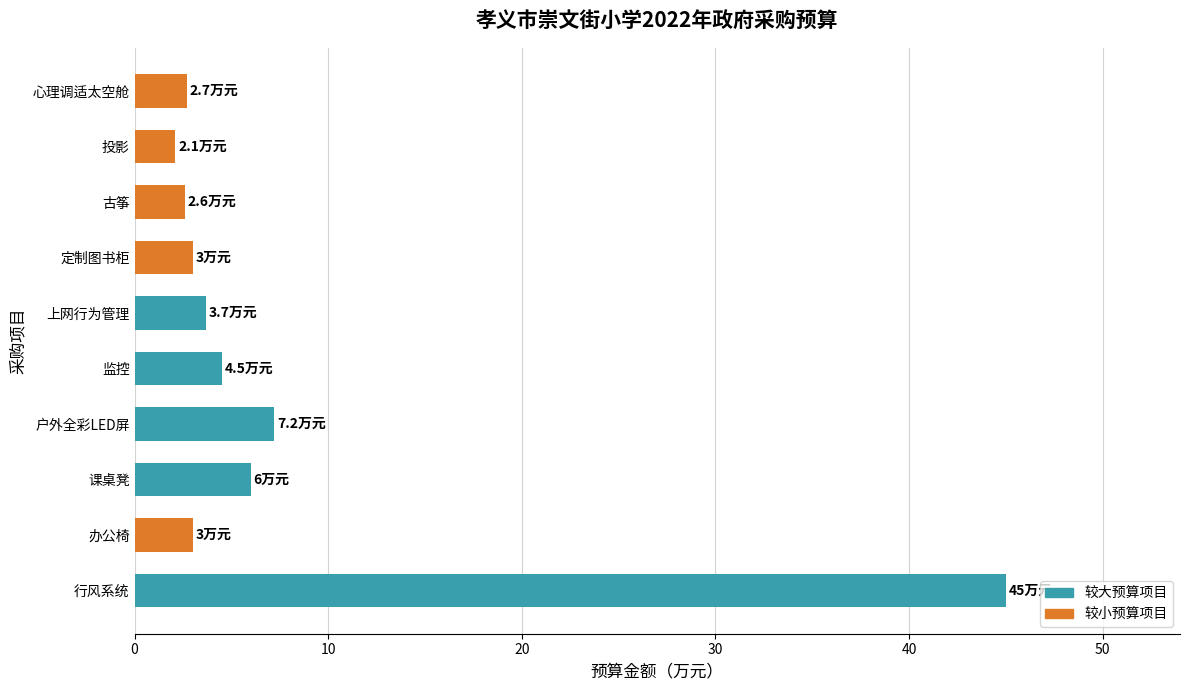

What is the minimum value shown in the chart?

2.1